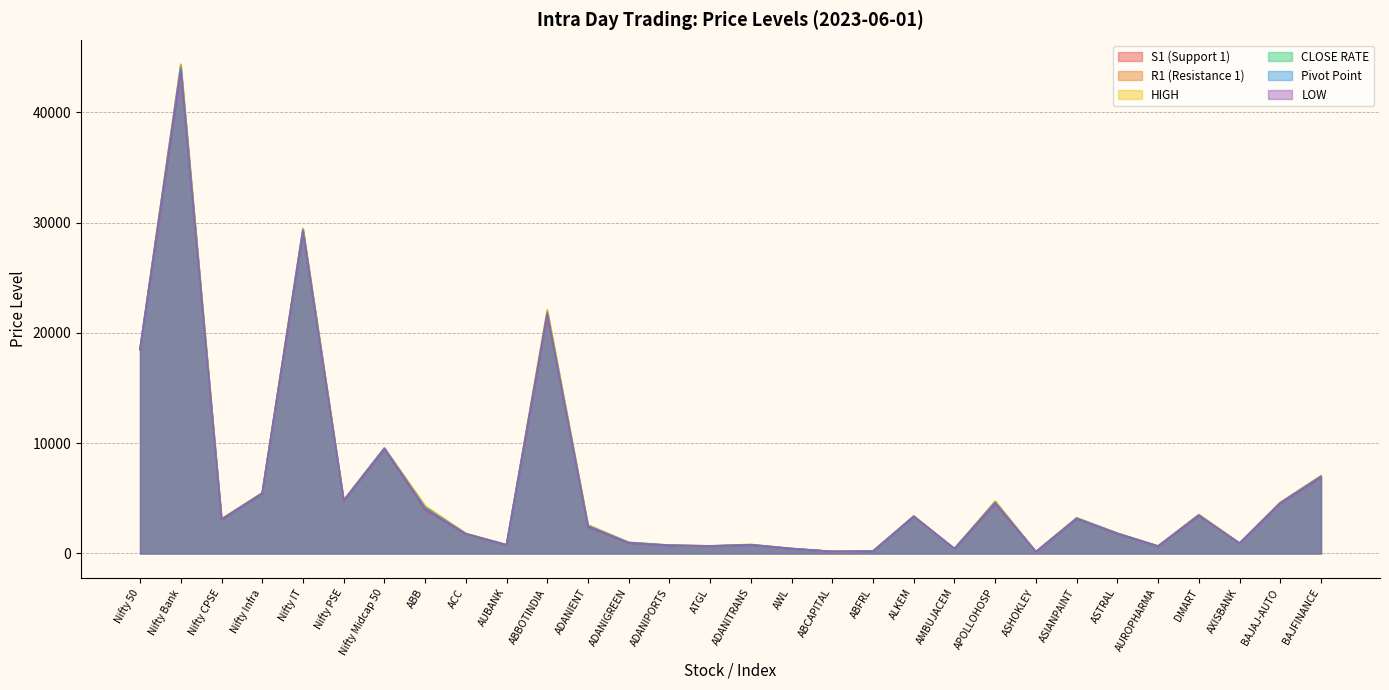

How many lines are shown in the chart?

6